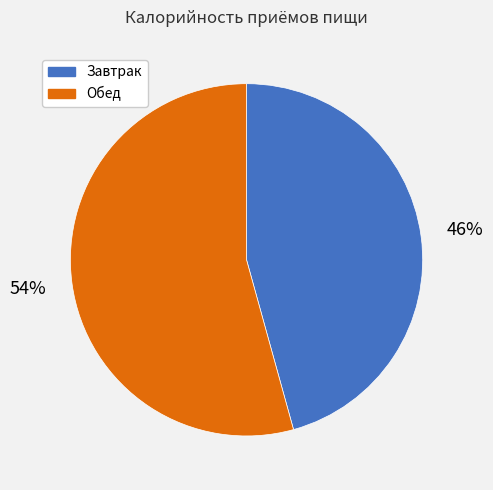

To the nearest percent, what portion does Обед represent?

54%